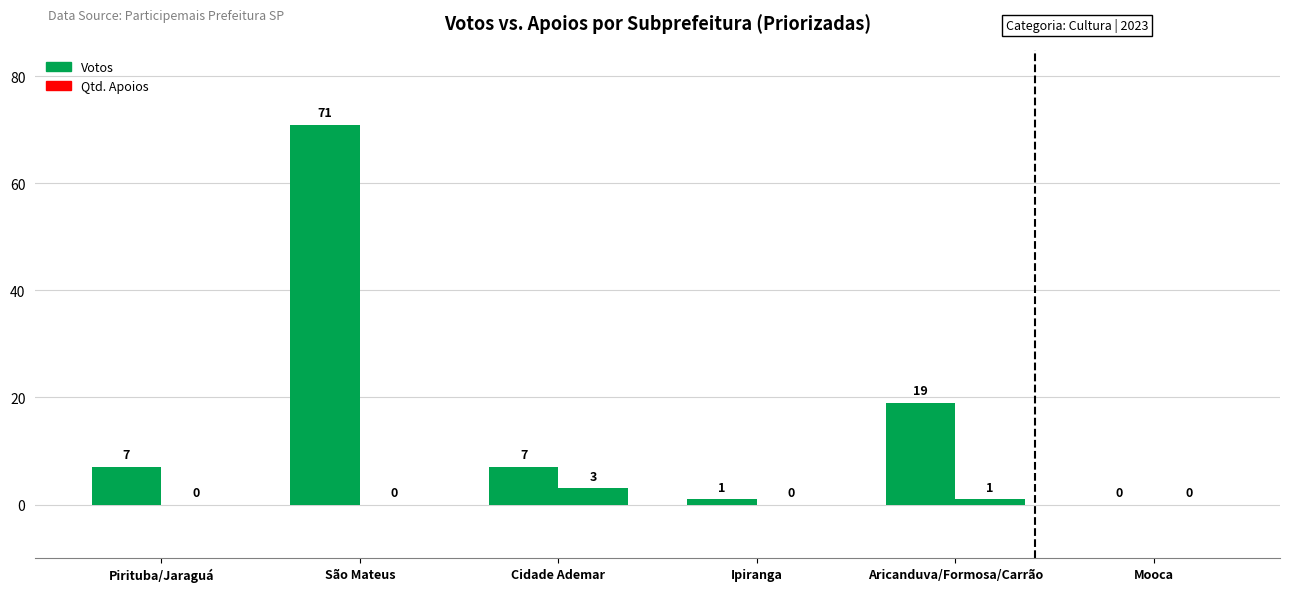

At which label does Votos reach its minimum?

Mooca